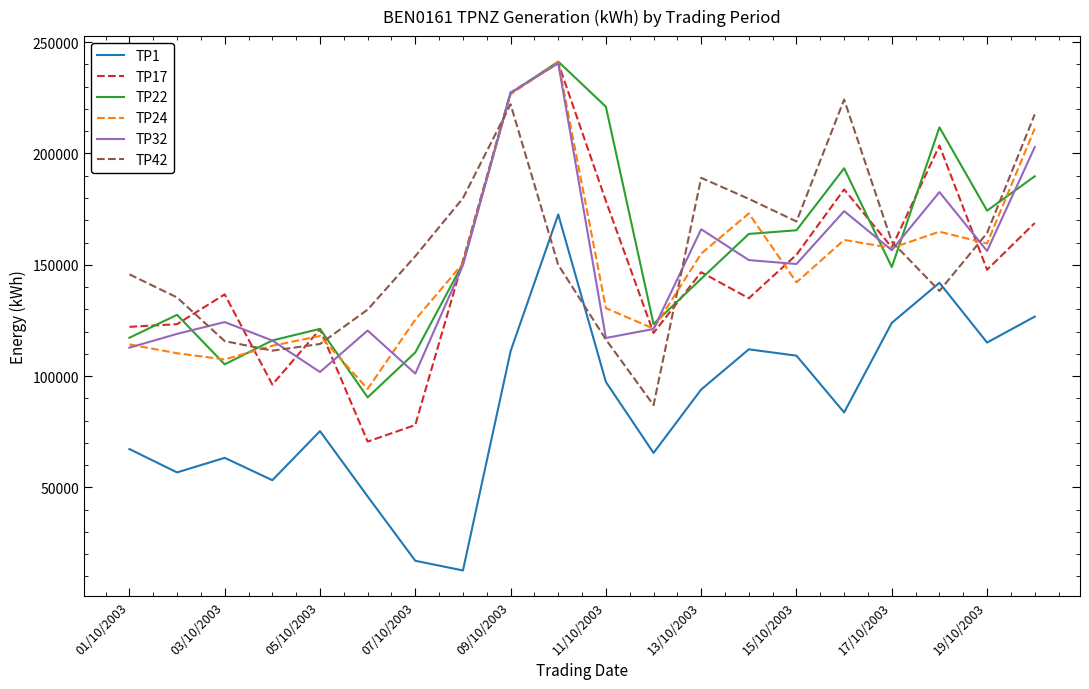

True or false: TP17 and TP1 intersect in this chart.

False